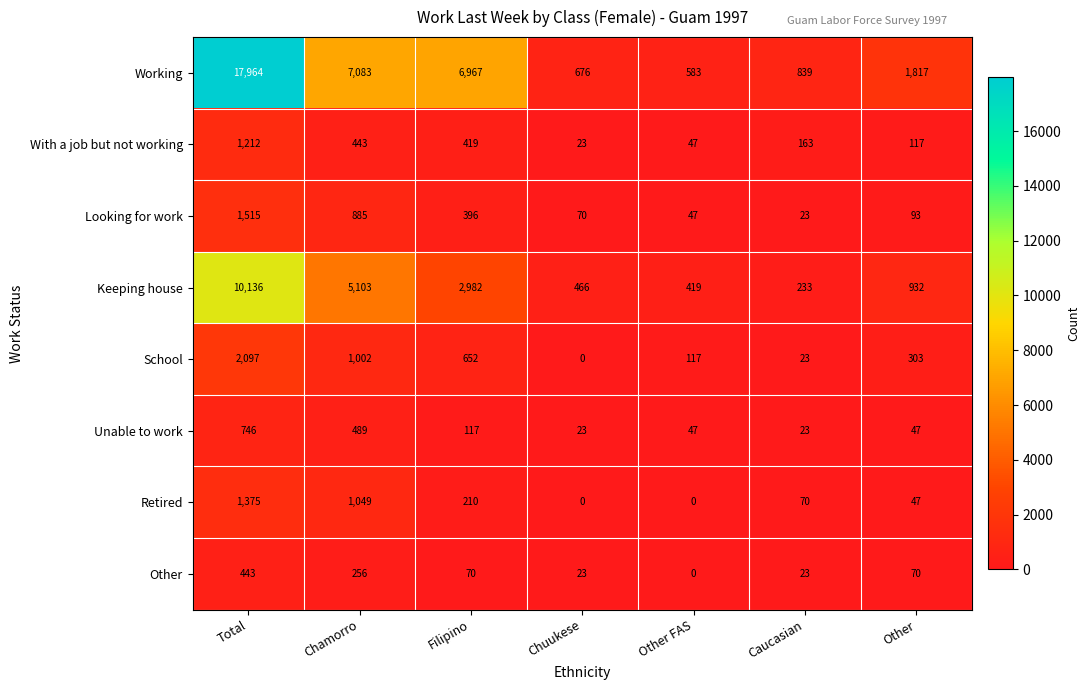

What is the total value across all series at Caucasian?

1397